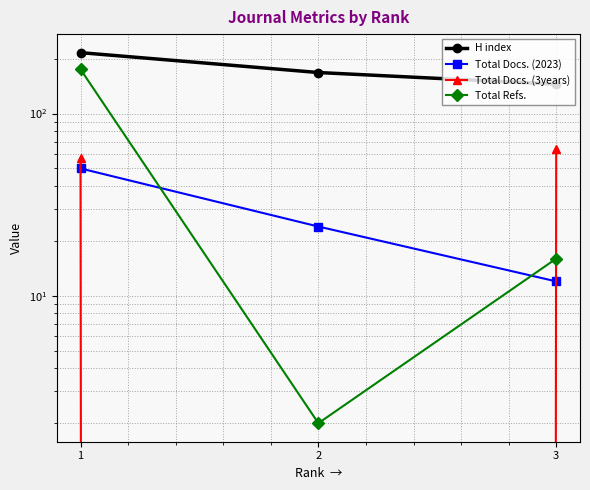

Where is Total Docs. (3years) nearest to the value 32?

1